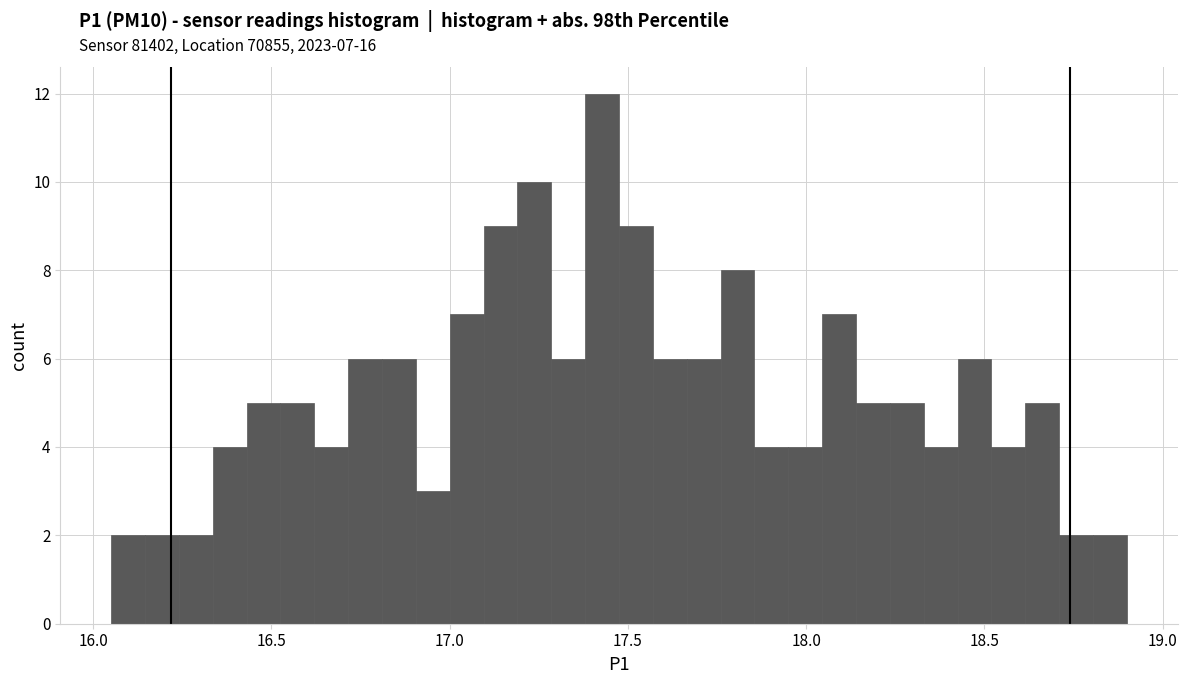

Read against the x-axis, roughly where is the centre of the tallest bar?

17.45